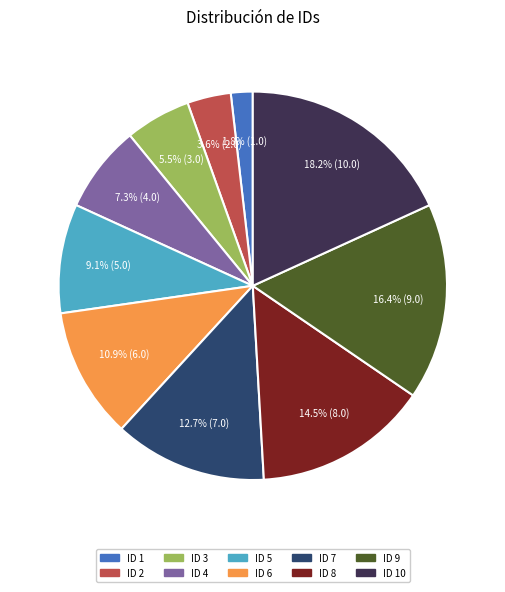

Does any single category account for the majority?

No